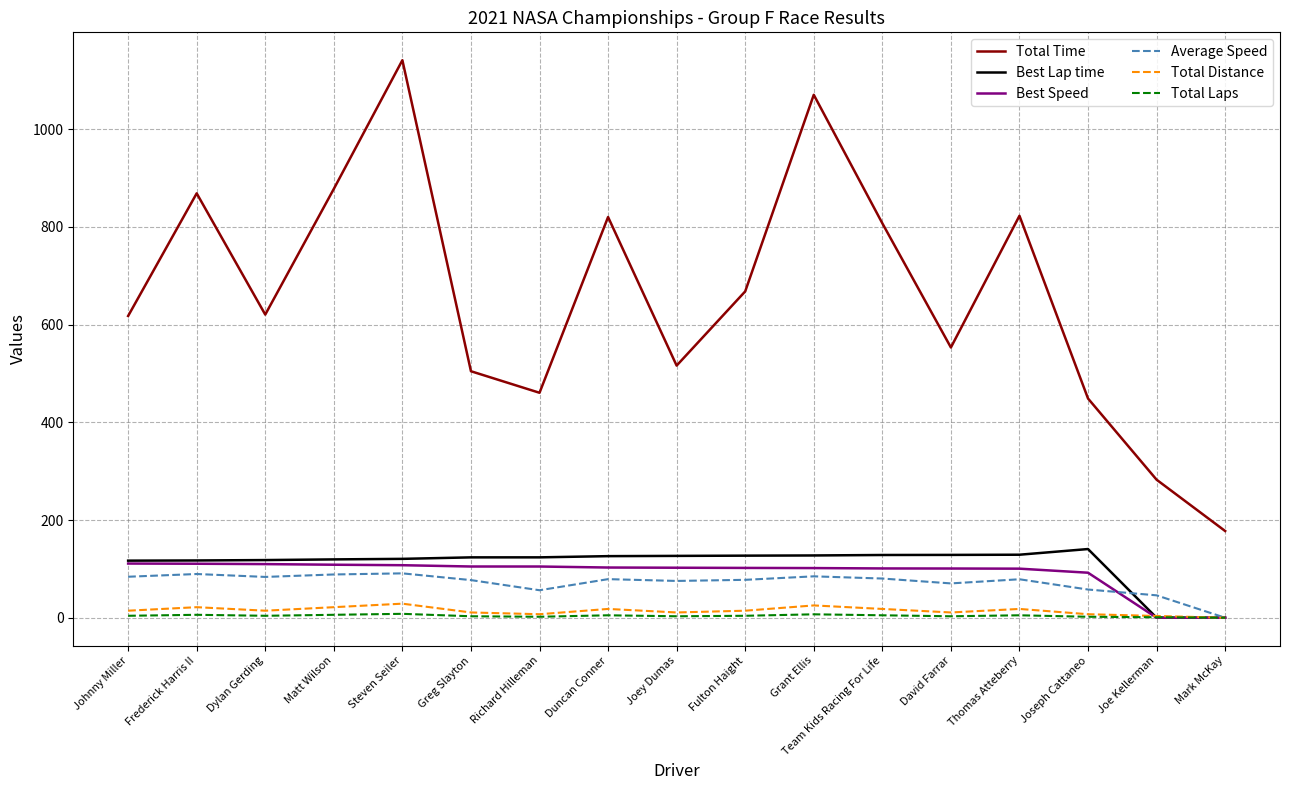

True or false: Average Speed and Total Time intersect in this chart.

False